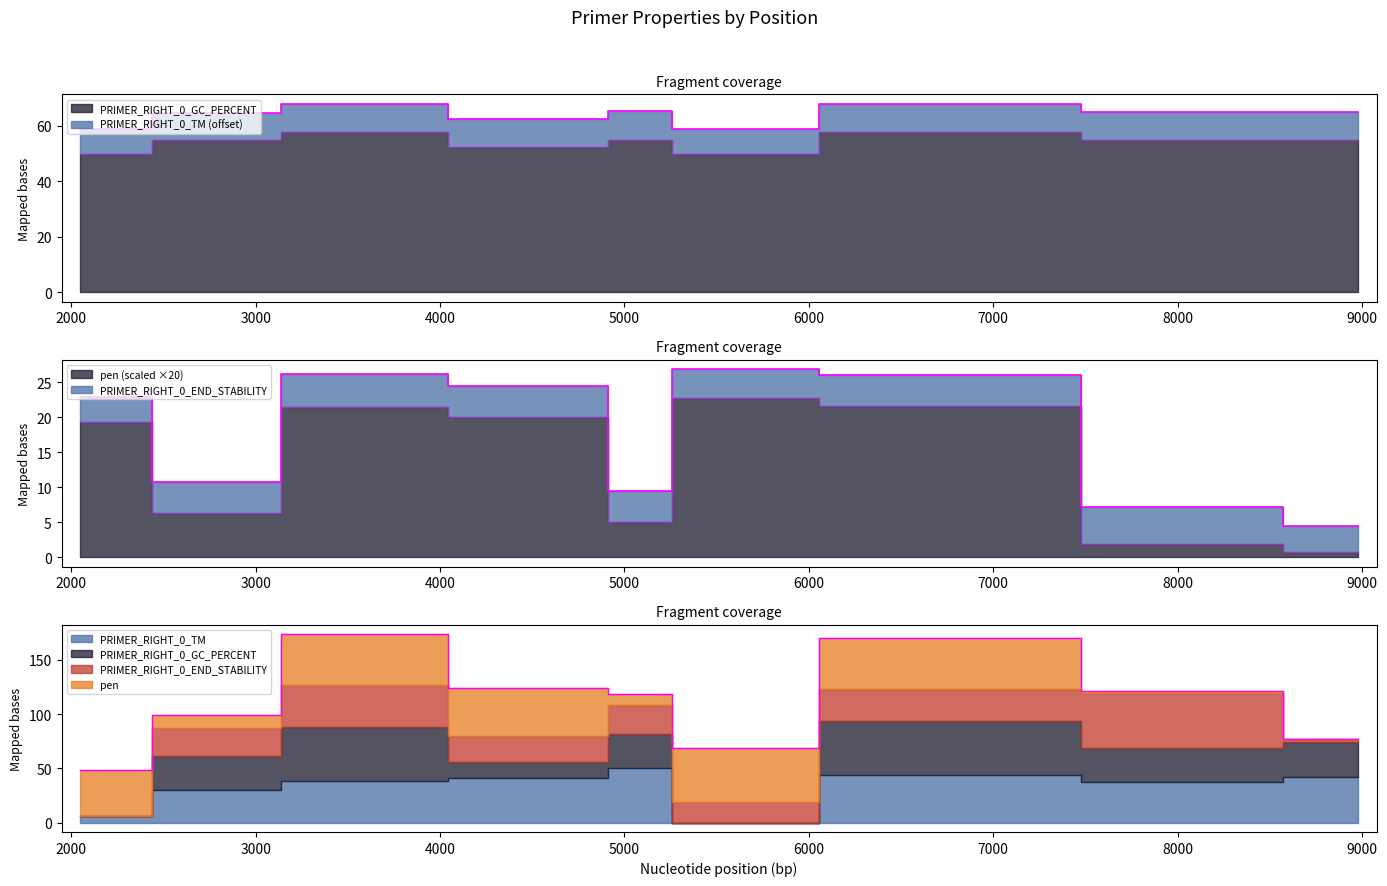

Is it true that PRIMER_RIGHT_0_TM equals 0.0 at 5330?

True